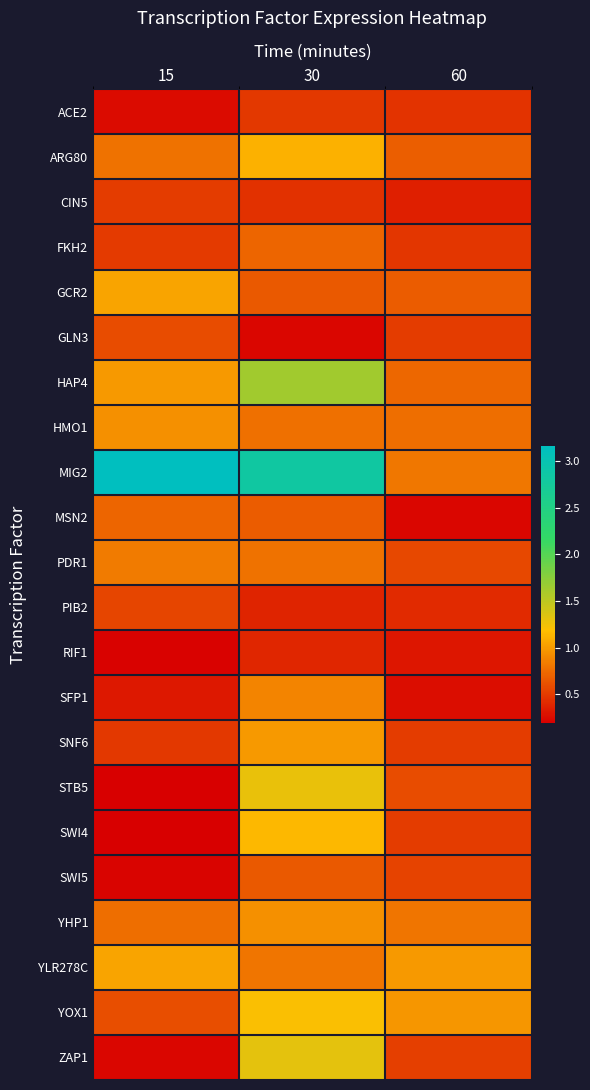

What is the difference between the highest and lowest values at 15?

3.0